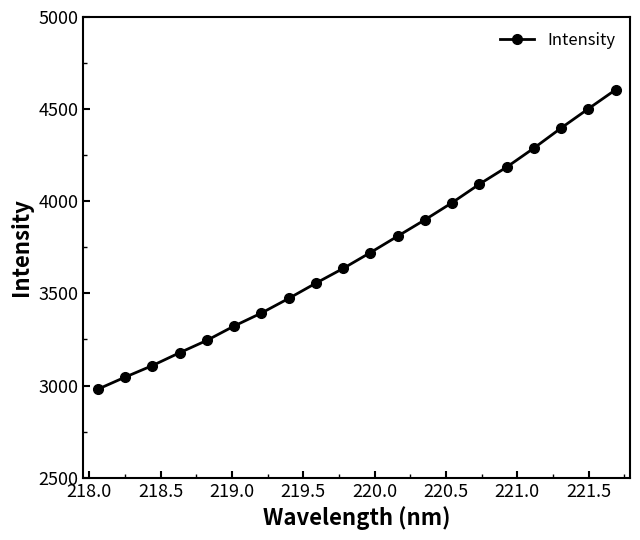

What is the value of the 19th point from the left?

4502.6